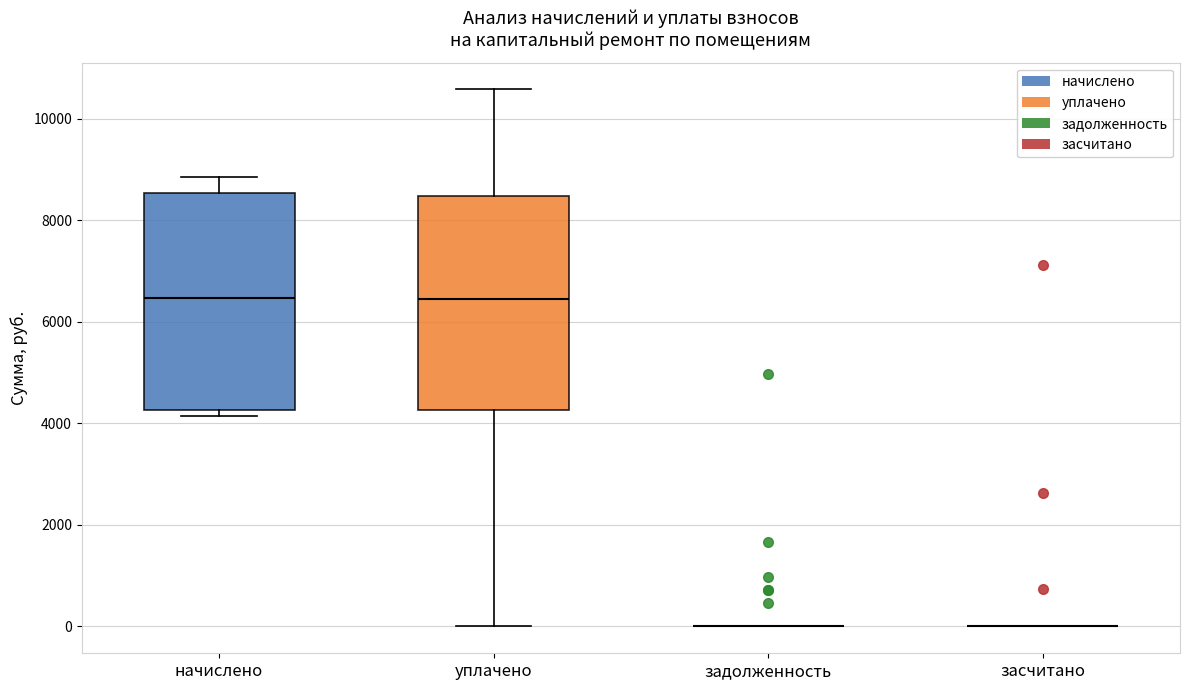

Reading left to right, transcribe this box plot: for each box, give where its median line is, the range the box spans, and where its two whiskers end, as read against the y-axis. The values are not printed on the chart, so give them approximately, as read against the axis.

начислено: median 6400, box 4200 to 8600, whiskers 4200 (just below the box's lower edge) to 8800
уплачено: median 6400, box 4200 to 8400, whiskers 0 to 10600
задолженность: box collapsed to a line at 0, whiskers 0 to 0
засчитано: box collapsed to a line at 0, whiskers 0 to 0